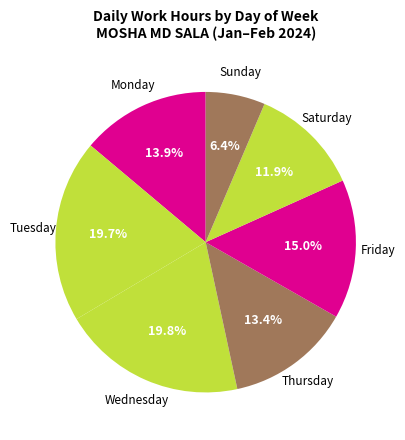

How many slices are in this pie chart?

7